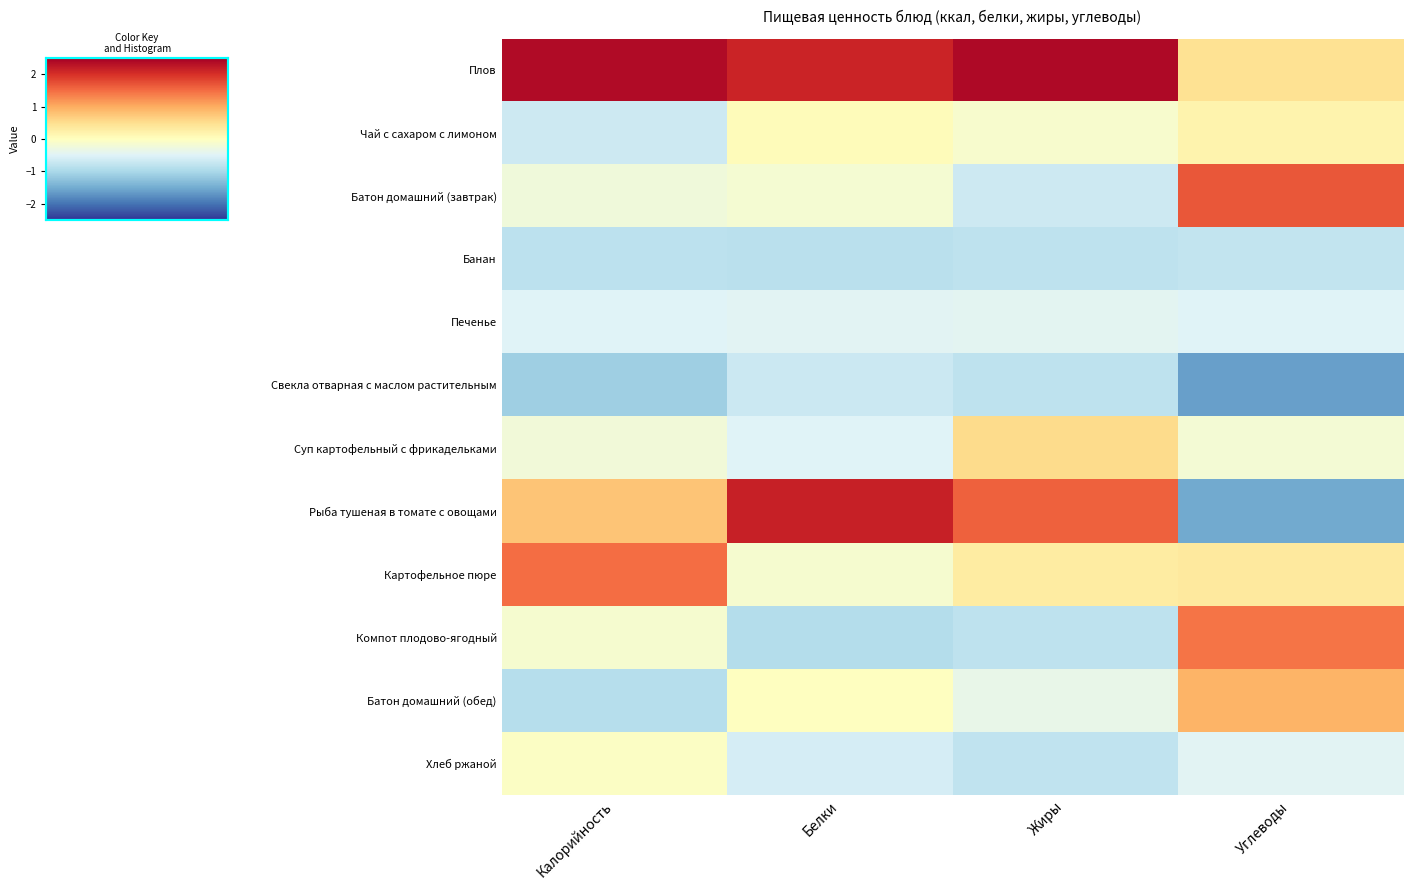

Rank the series by their maximum value, from lowest to highest.

Банан, Свекла отварная с маслом растительным, Печенье, Хлеб ржаной, Чай с сахаром с лимоном, Суп картофельный с фрикадельками, Батон домашний (обед), Компот плодово-ягодный, Картофельное пюре, Батон домашний (завтрак), Рыба тушеная в томате с овощами, Плов